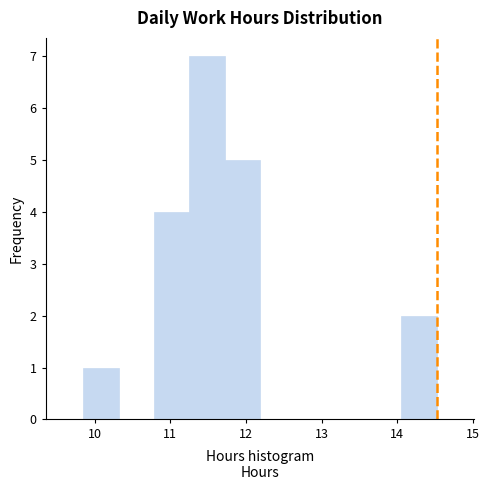

Reading left to right, list every bar in this chart as the range it spans on the x-axis followed by its height. Neither the bar edges nor the heights are printed on the chart, so give them approximately, as read against the axes.

9.9 to 10.3: 1
10.3 to 10.8: 0
10.8 to 11.3: 4
11.3 to 11.7: 7
11.7 to 12.2: 5
12.2 to 12.7: 0
12.7 to 13.1: 0
13.1 to 13.6: 0
13.6 to 14.1: 0
14.1 to 14.5: 2